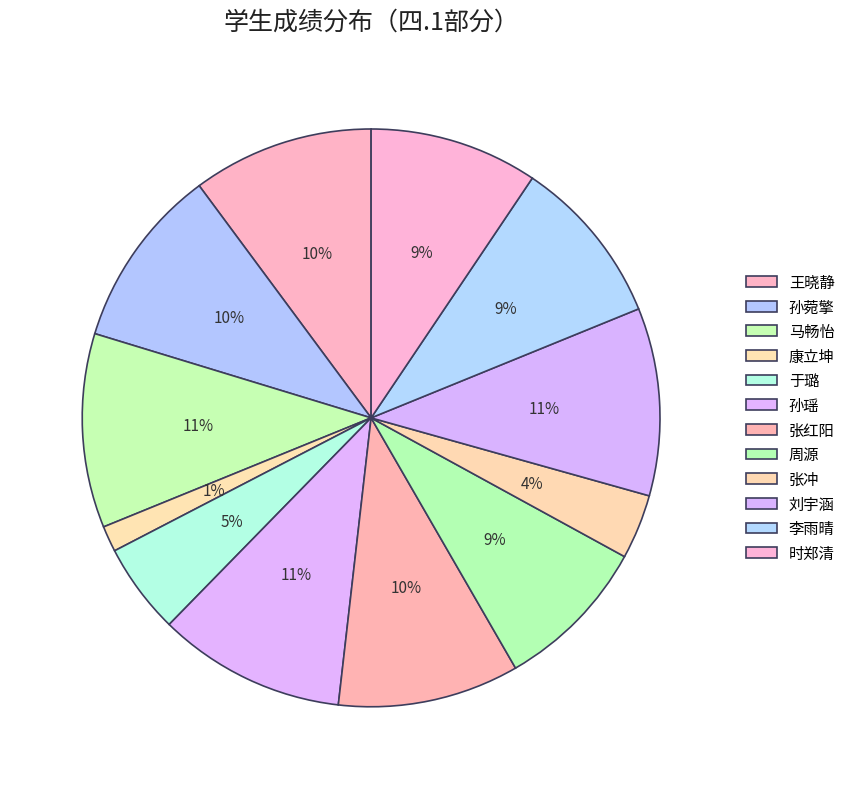

Count the number of slices in the pie.

12